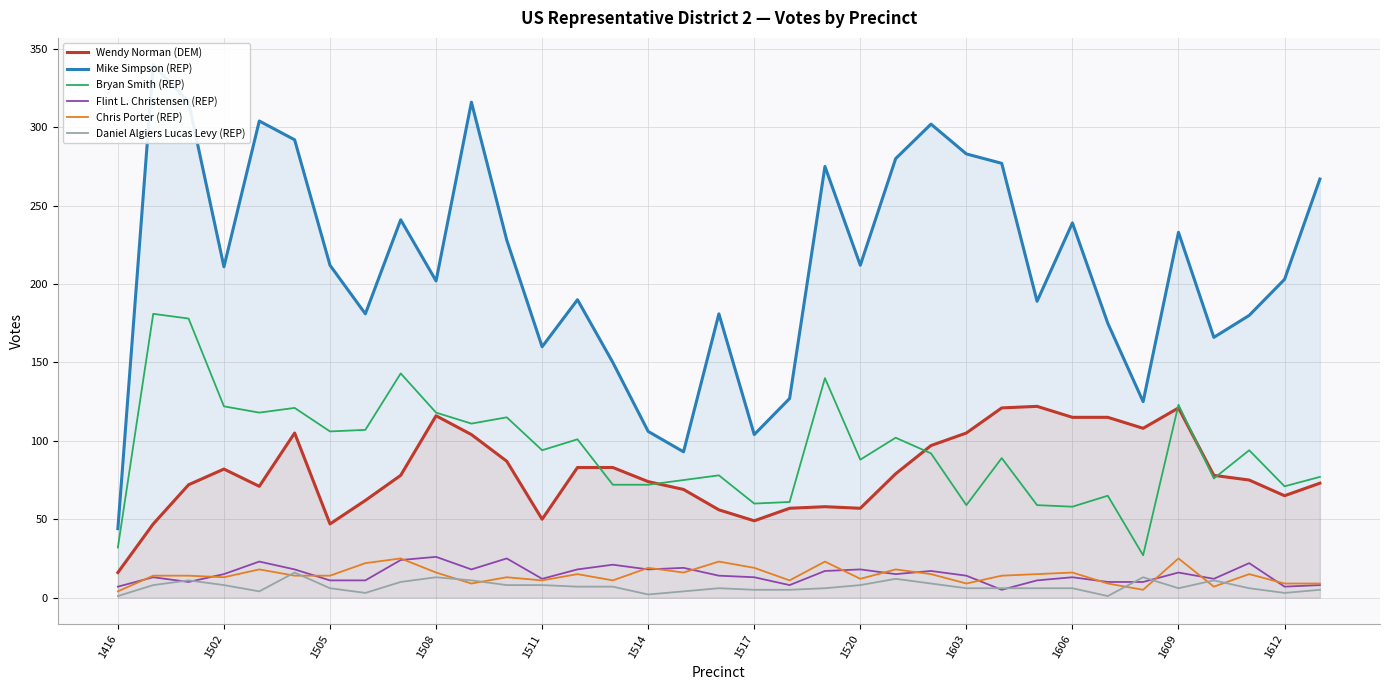

How many values in the Daniel Algiers Lucas Levy (REP) series are below 6?

10